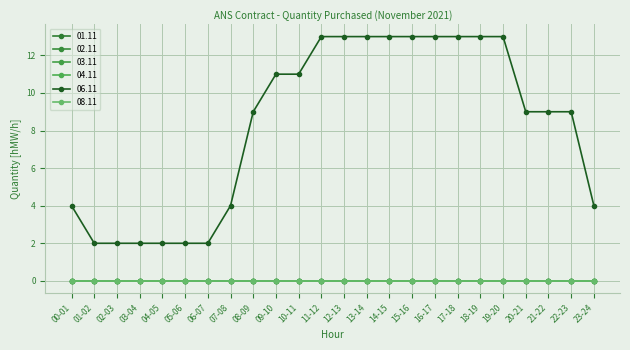

Which category has the lowest value in the 03.11 series?

00-01